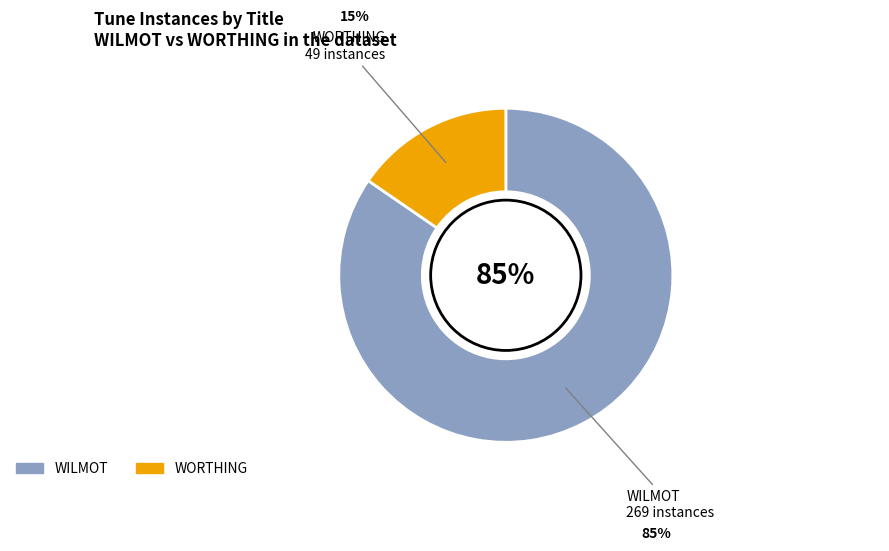

What is the ratio of the value at WORTHING to the value at WILMOT?

0.2